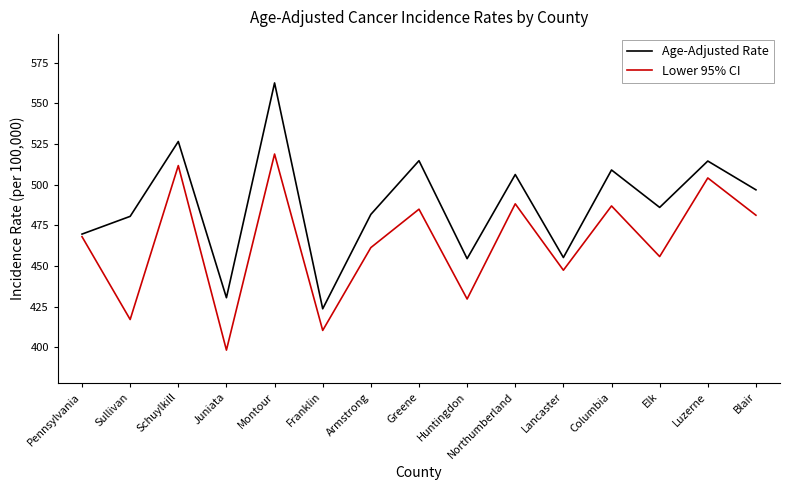

What is the sum of the Lower 95% CI values at Pennsylvania and Schuylkill?

979.7